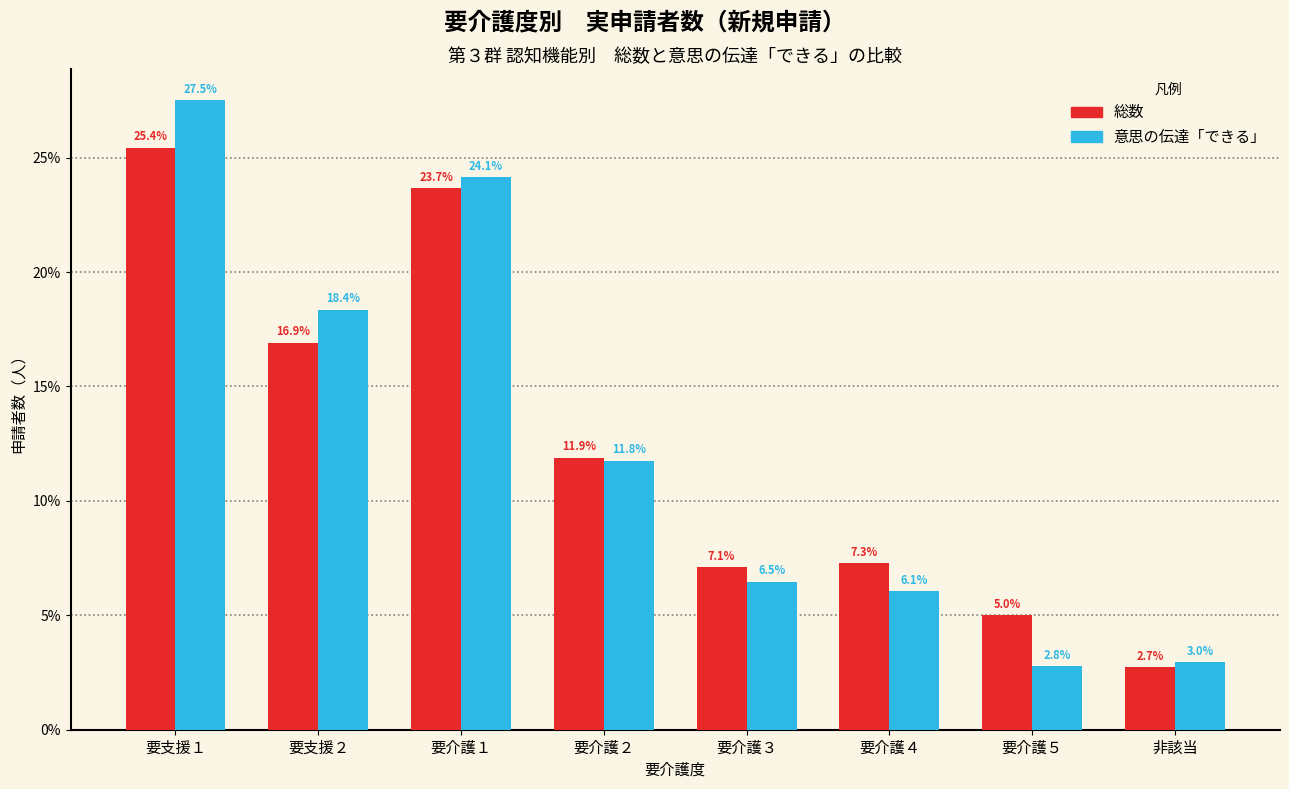

Reading left to right, transcribe all the data shown in this chart.

総数: 25.4	16.9	23.7	11.9	7.1	7.3	5.0	2.7
意思の伝達「できる」: 27.5	18.4	24.1	11.8	6.5	6.1	2.8	3.0